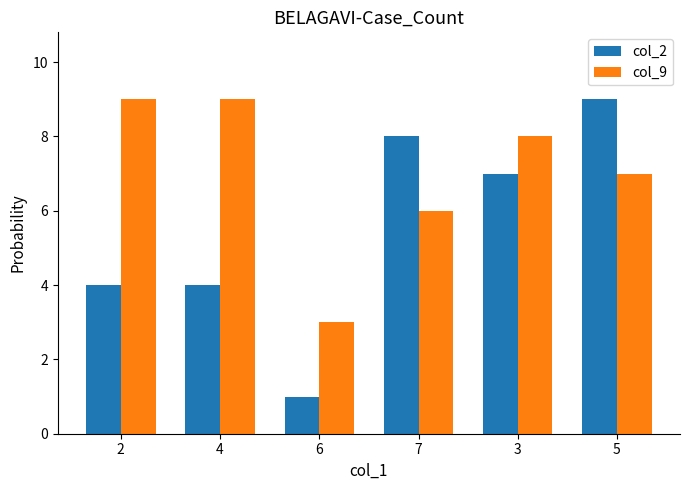

Rank the series by their average value, from highest to lowest.

col_9, col_2